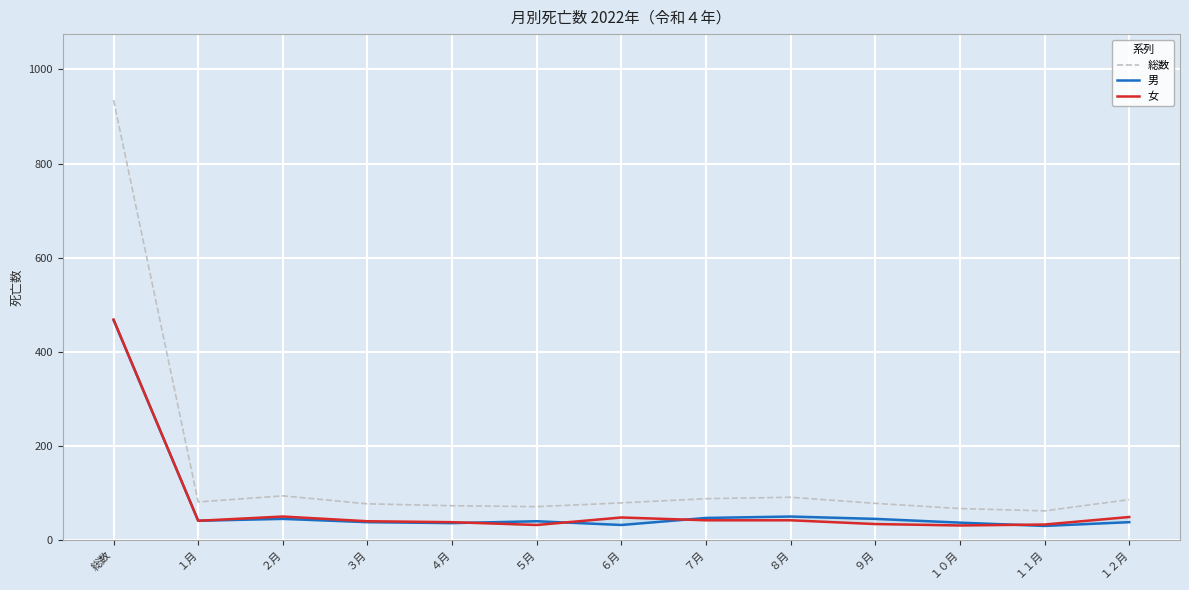

Reading right to left, extract all data points from this chart.

総数: １２月=85	１１月=61	１０月=66	９月=77	８月=90	７月=87	６月=78	５月=70	４月=72	３月=76	２月=93	１月=80	総数=935
男: １２月=37	１１月=29	１０月=36	９月=44	８月=49	７月=46	６月=31	５月=39	４月=35	３月=37	２月=44	１月=40	総数=467
女: １２月=48	１１月=32	１０月=30	９月=33	８月=41	７月=41	６月=47	５月=31	４月=37	３月=39	２月=49	１月=40	総数=468